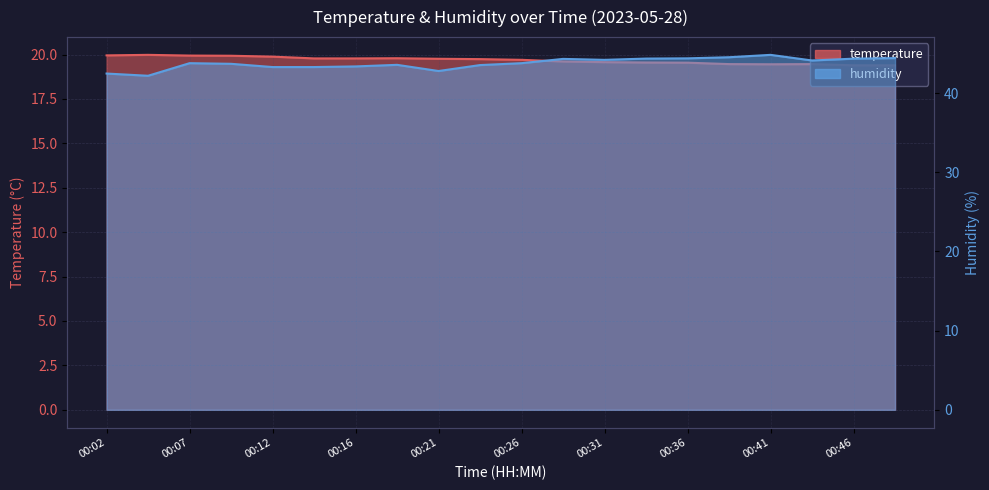

True or false: temperature has more than 2 points higher than both neighbors.

True